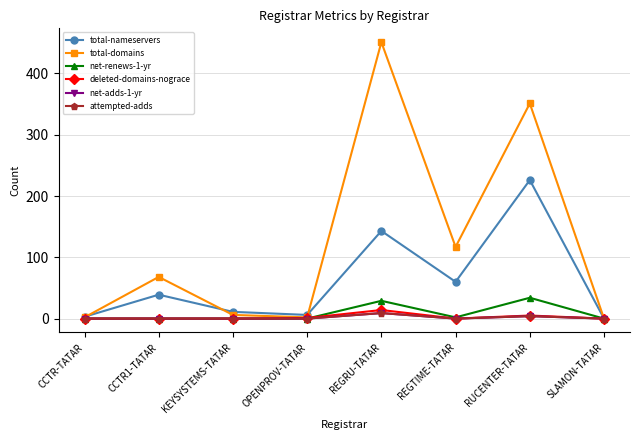

Between REGTIME-TATAR and REGRU-TATAR, which is larger?

REGRU-TATAR